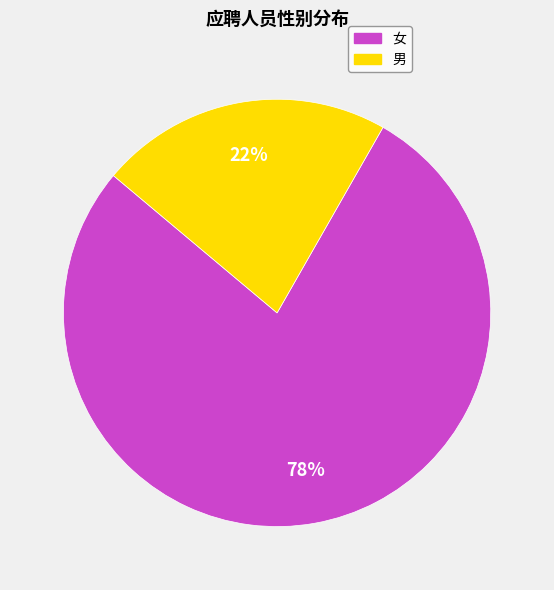

Which has a higher value, 女 or 男?

女